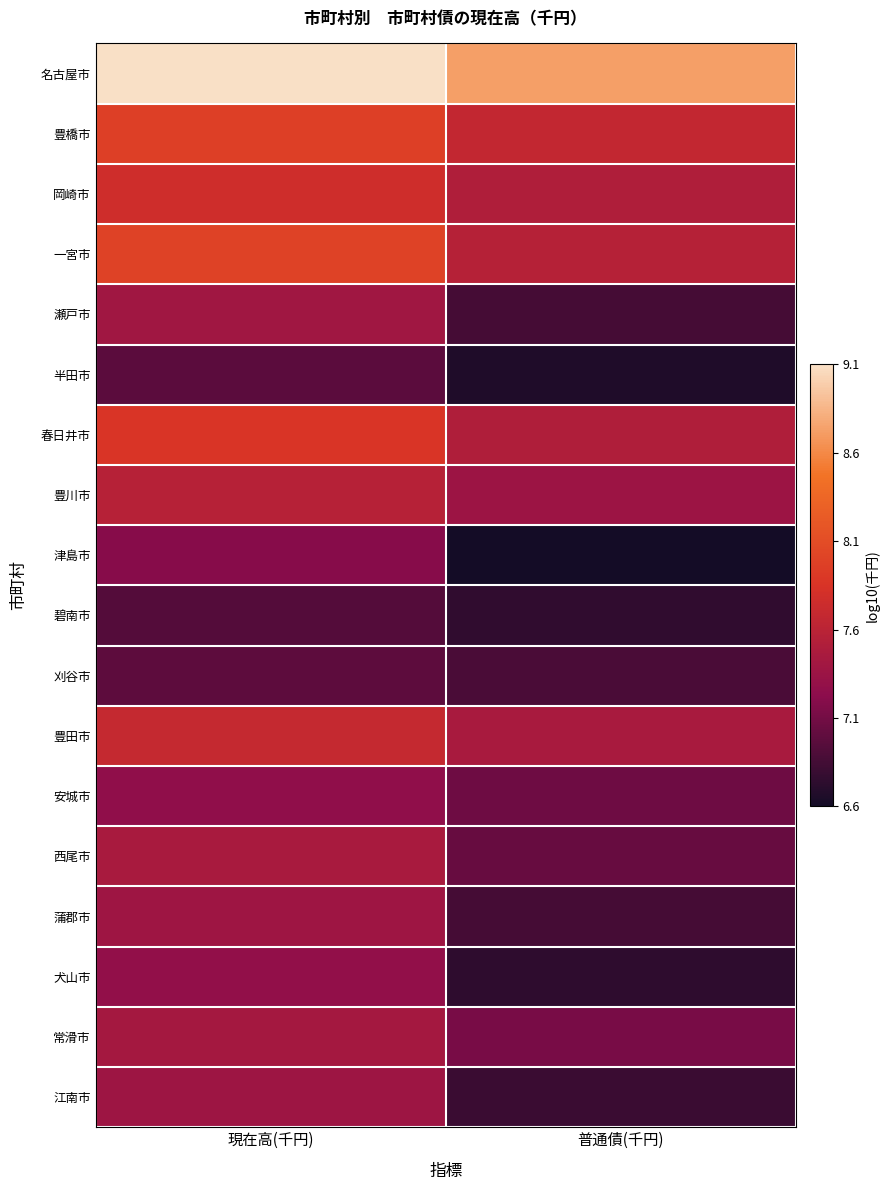

At how many categories does at least one series exceed 8?

2